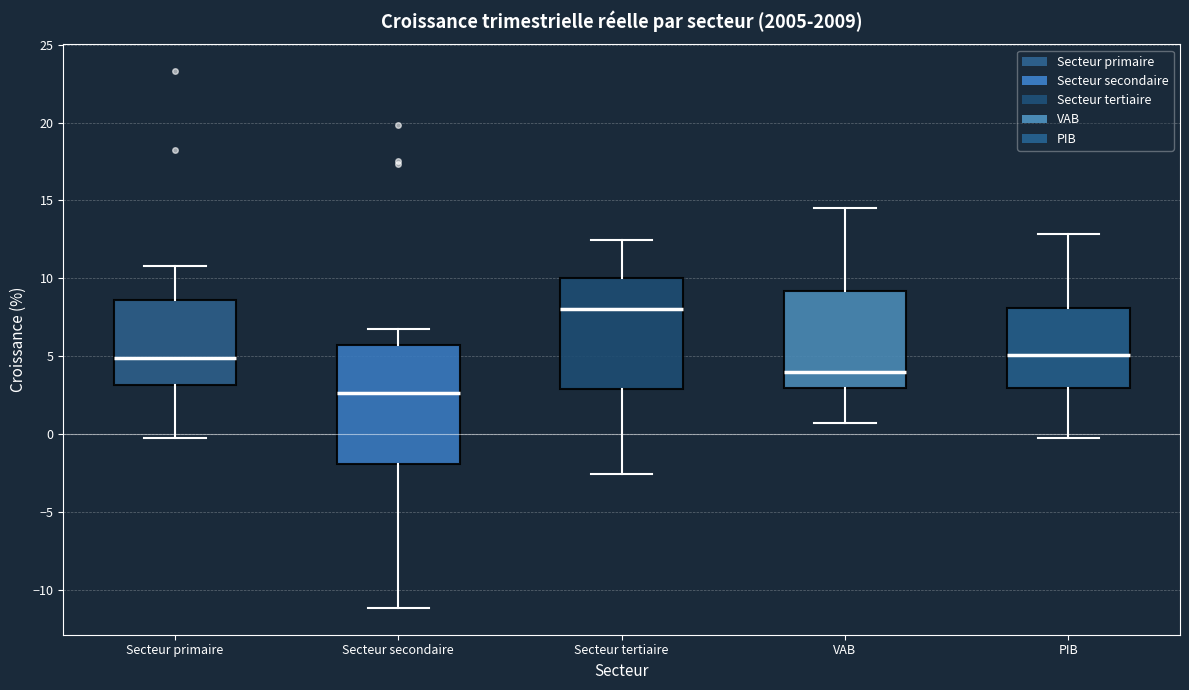

Which box's median line is the lowest?

Secteur secondaire